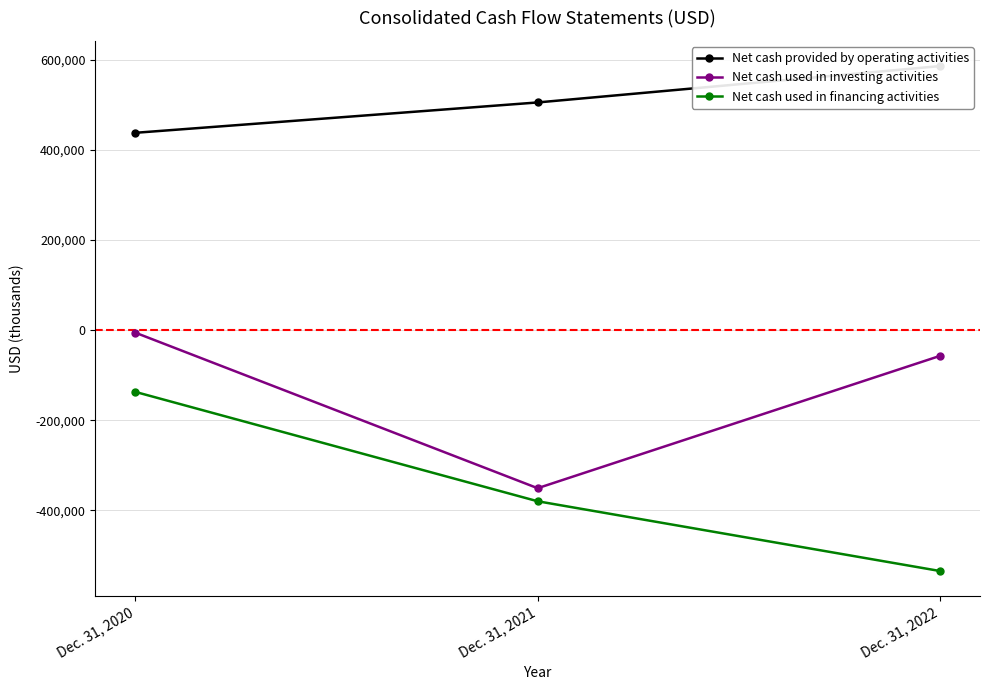

List the series in order of their overall mean, highest first.

Net cash provided by operating activities, Net cash used in investing activities, Net cash used in financing activities